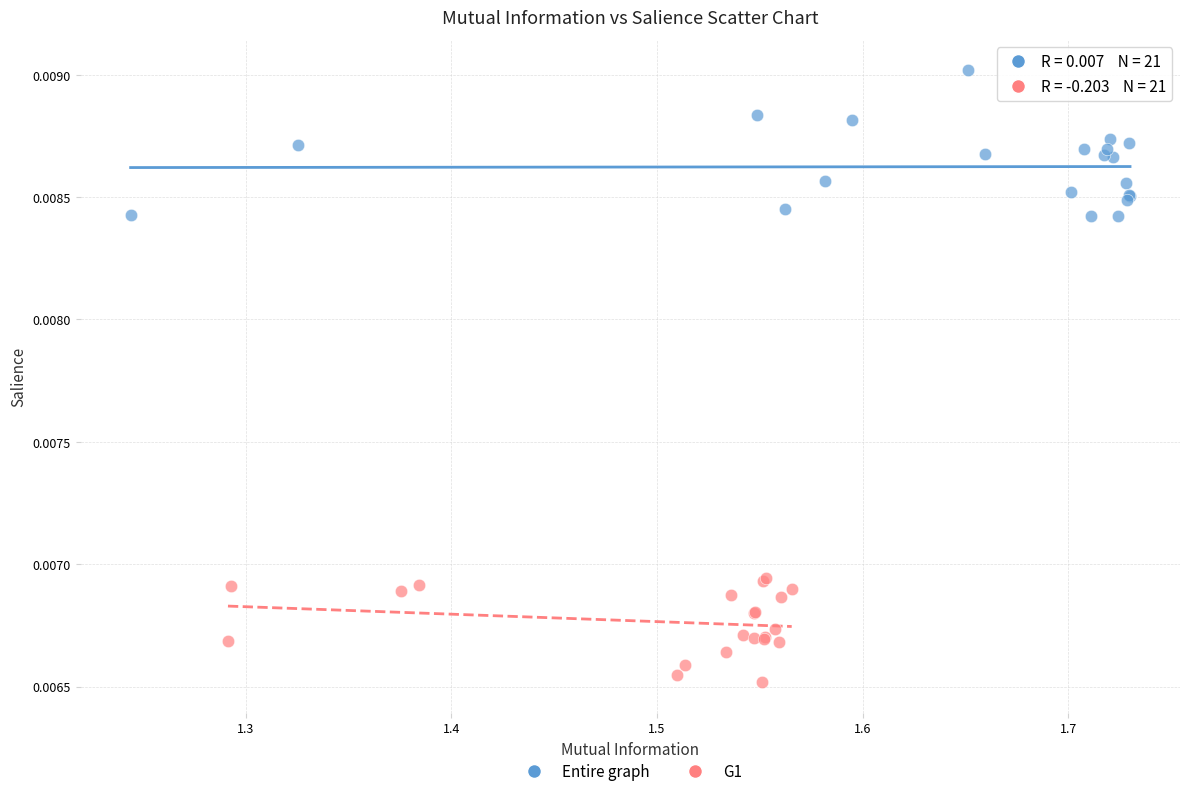

Which series has the widest spread of Y values?

Entire graph